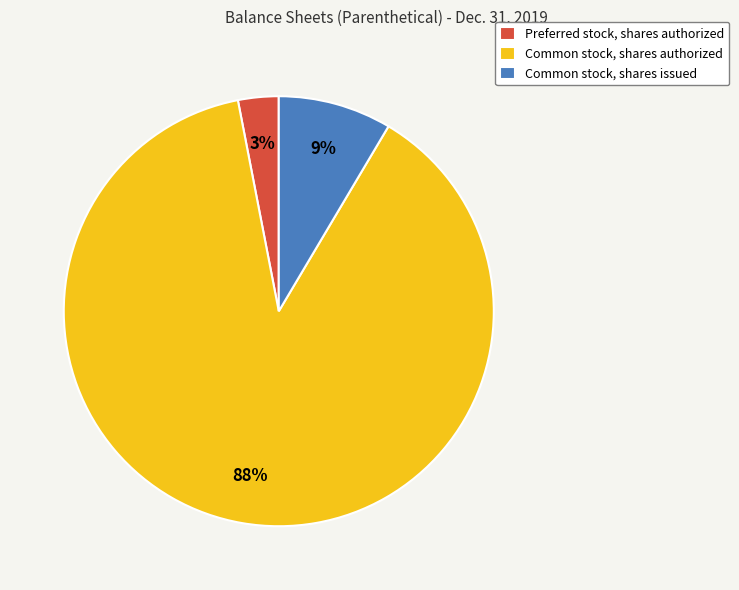

Which slice is the smallest?

Preferred stock, shares authorized